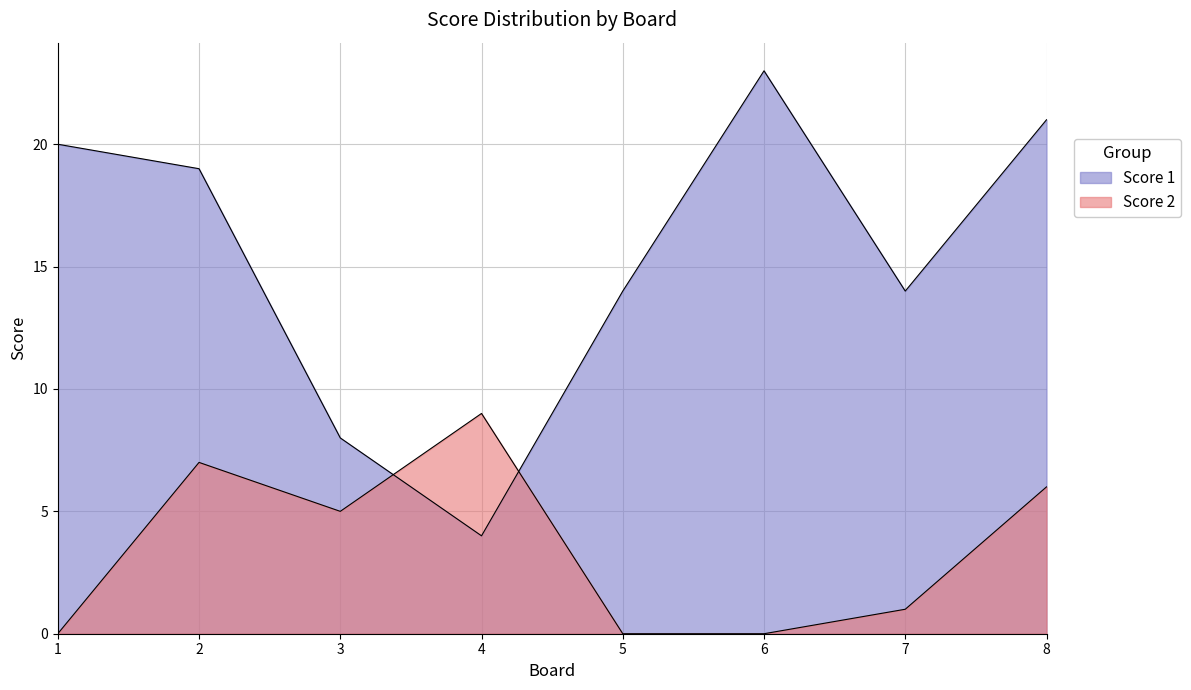

At which label does Score 1 first exceed 19?

1